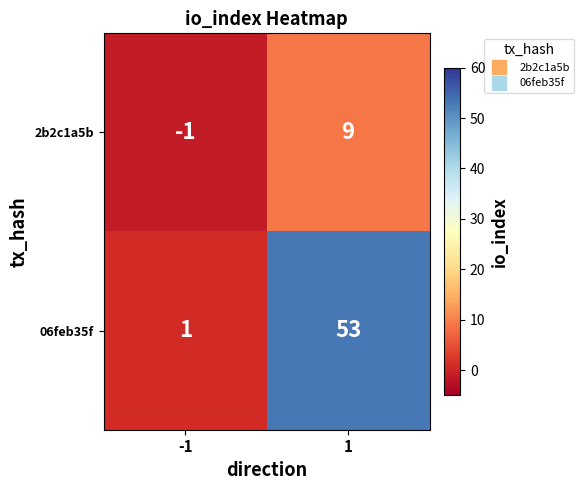

Is it true that 2b2c1a5b equals 12 at 1?

False